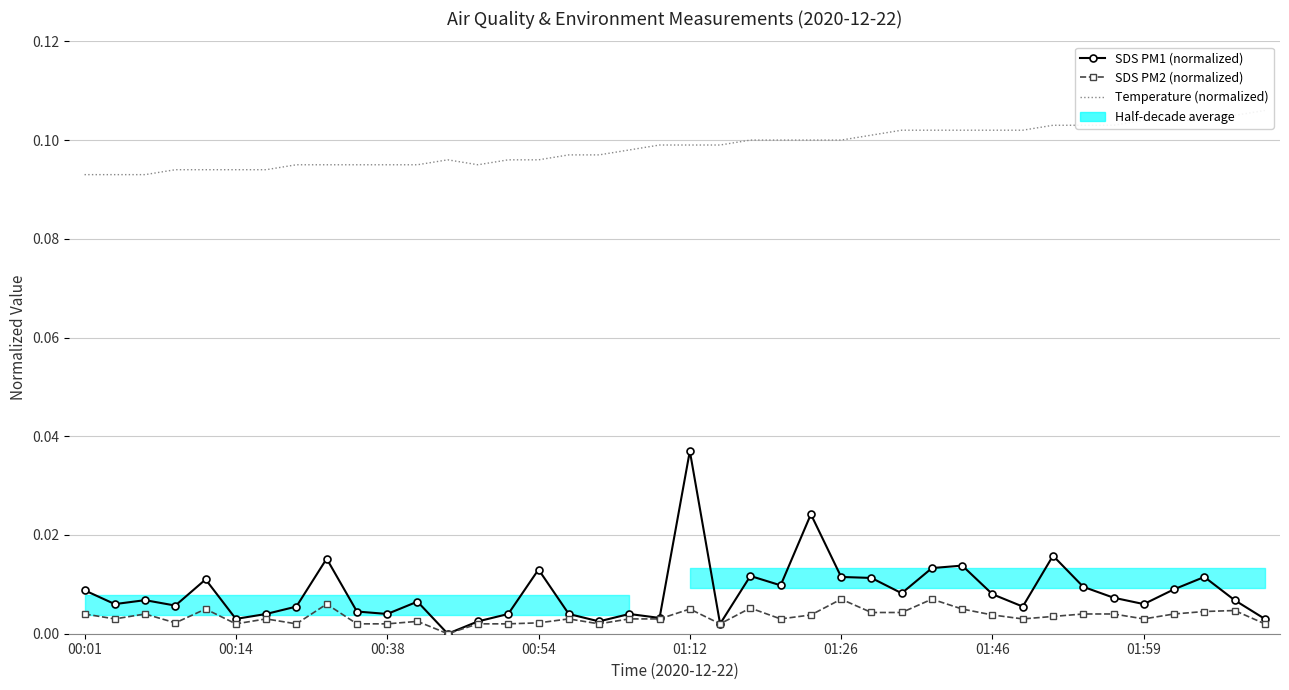

The Temperature (normalized) series shows 0.2 at 24. True or false?

False